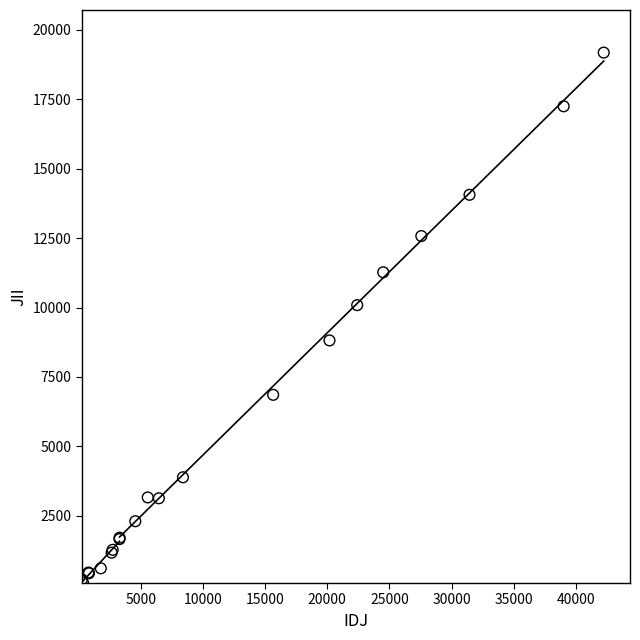

What Y value in the scatter plot is closest to 9633?

10086